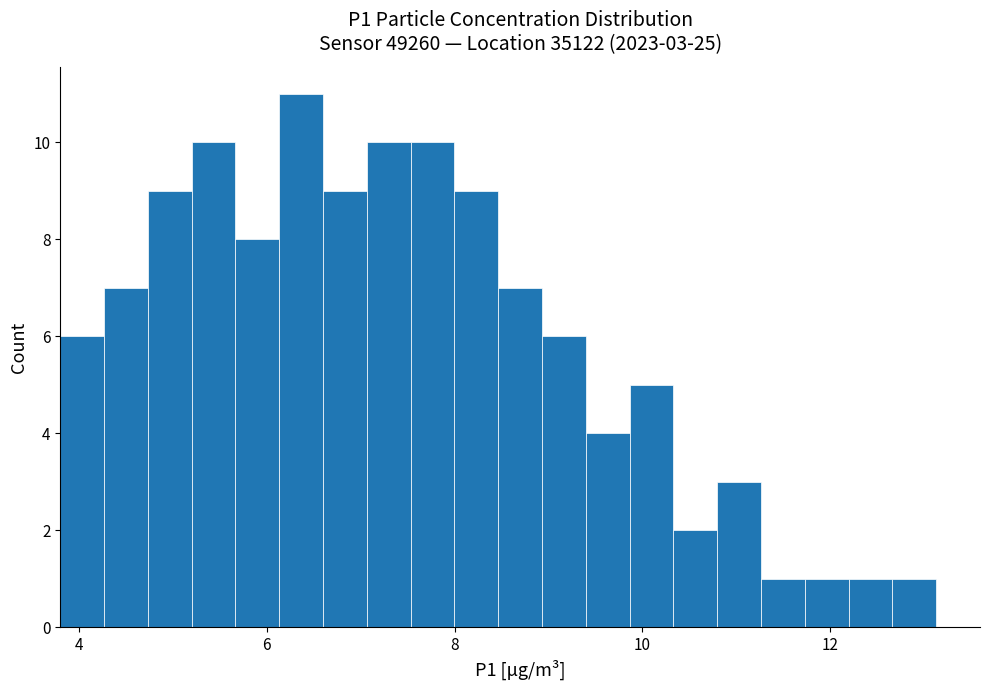

Around what value on the x-axis is the tallest bar? Give the approximate position of its centre, as read against the axis.

6.4